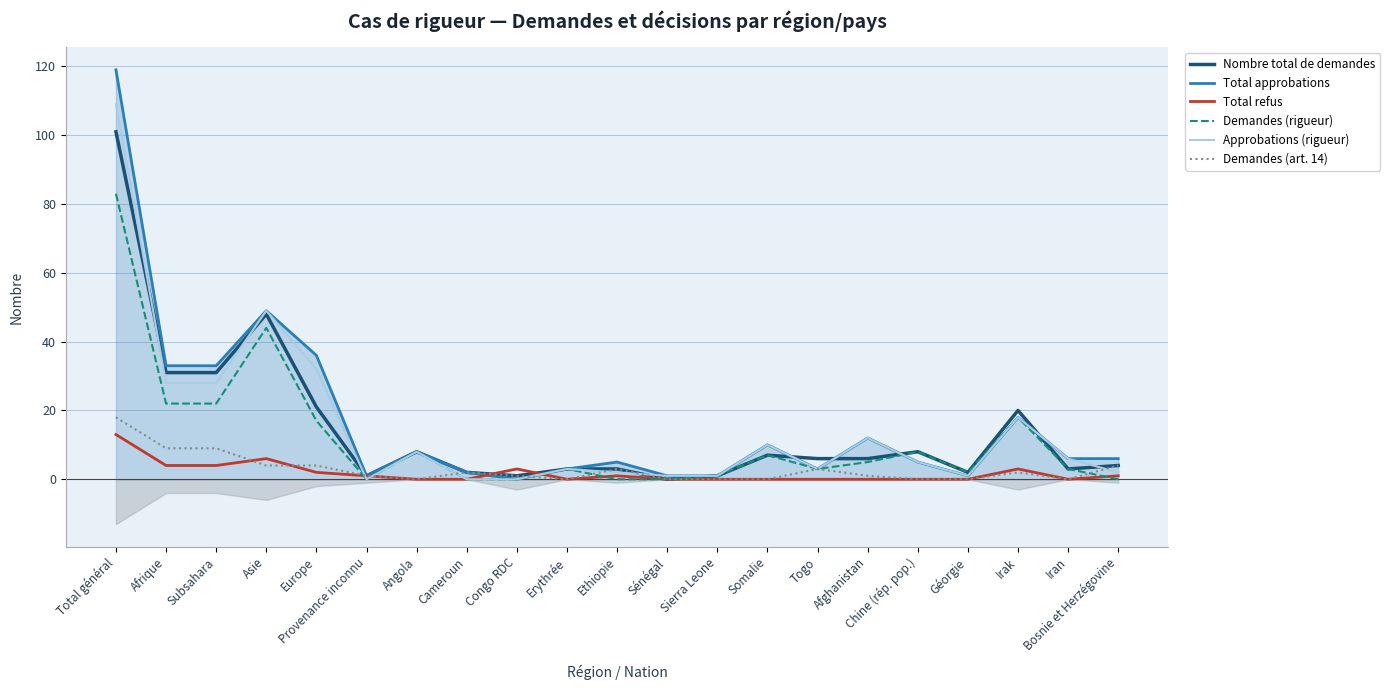

Reading left to right, transcribe all the data shown in this chart.

Nombre total de demandes: 101	31	31	48	21	1	8	2	1	3	3	0	1	7	6	6	8	2	20	3	4
Total approbations: 119	33	33	49	36	1	8	2	0	3	5	1	1	10	3	12	5	1	18	6	6
Total refus: 13	4	4	6	2	1	0	0	3	0	1	0	0	0	0	0	0	0	3	0	1
Demandes (rigueur): 83	22	22	44	17	0	8	0	0	3	0	0	1	7	3	5	8	2	18	3	0
Approbations (rigueur): 109	28	28	49	32	0	8	0	0	3	2	1	1	10	3	12	5	1	18	6	2
Demandes (art. 14): 18	9	9	4	4	1	0	2	1	0	3	0	0	0	3	1	0	0	2	0	4